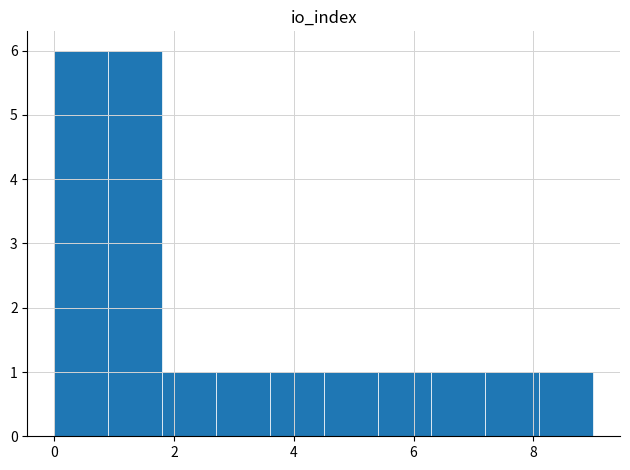

What is the height of the bar covering 6.3 to 7.2 on the x-axis? Neither the bar edges nor the heights are printed on the chart, so give them approximately, as read against the axes.

1